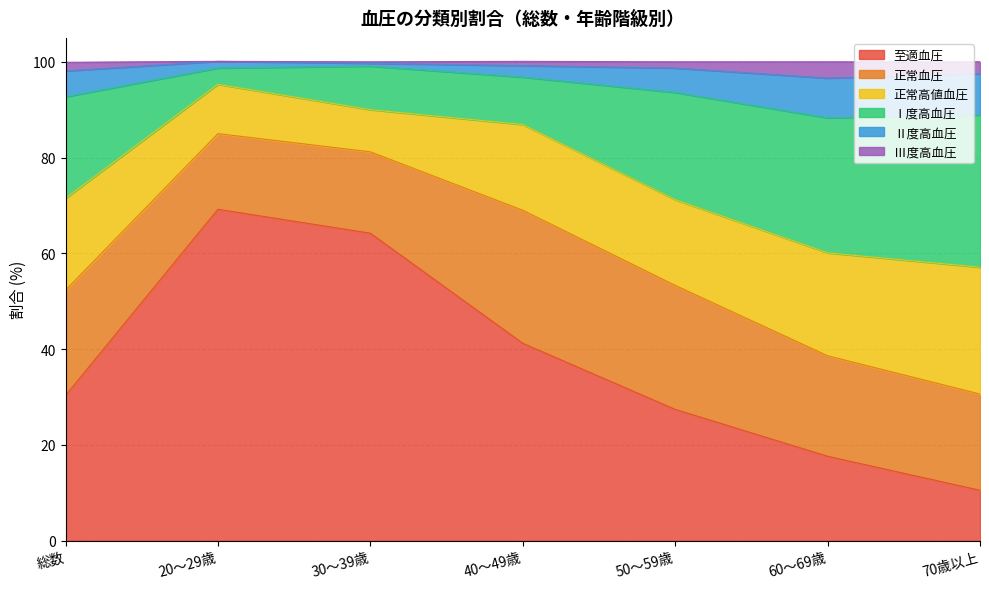

Is it true that 至適血圧 equals 10.5 at 70歳以上?

True